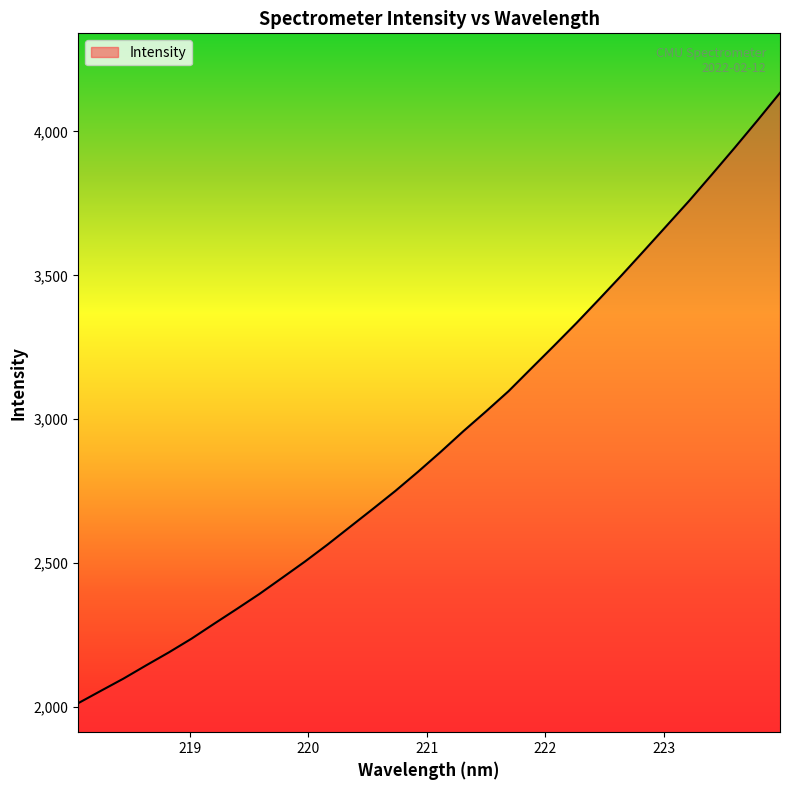

What is the greatest value displayed?

4134.2